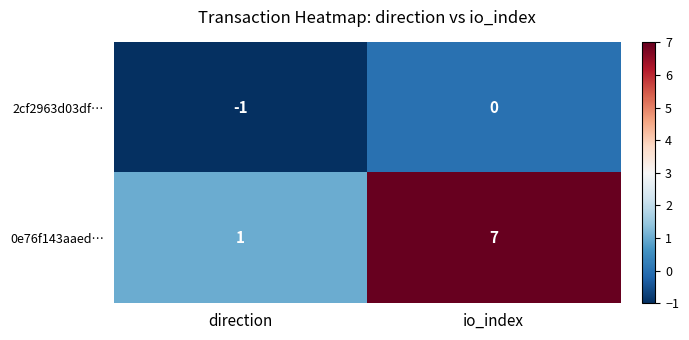

What is the difference between the maximum and minimum values in the 0e76f143aaed… series?

6